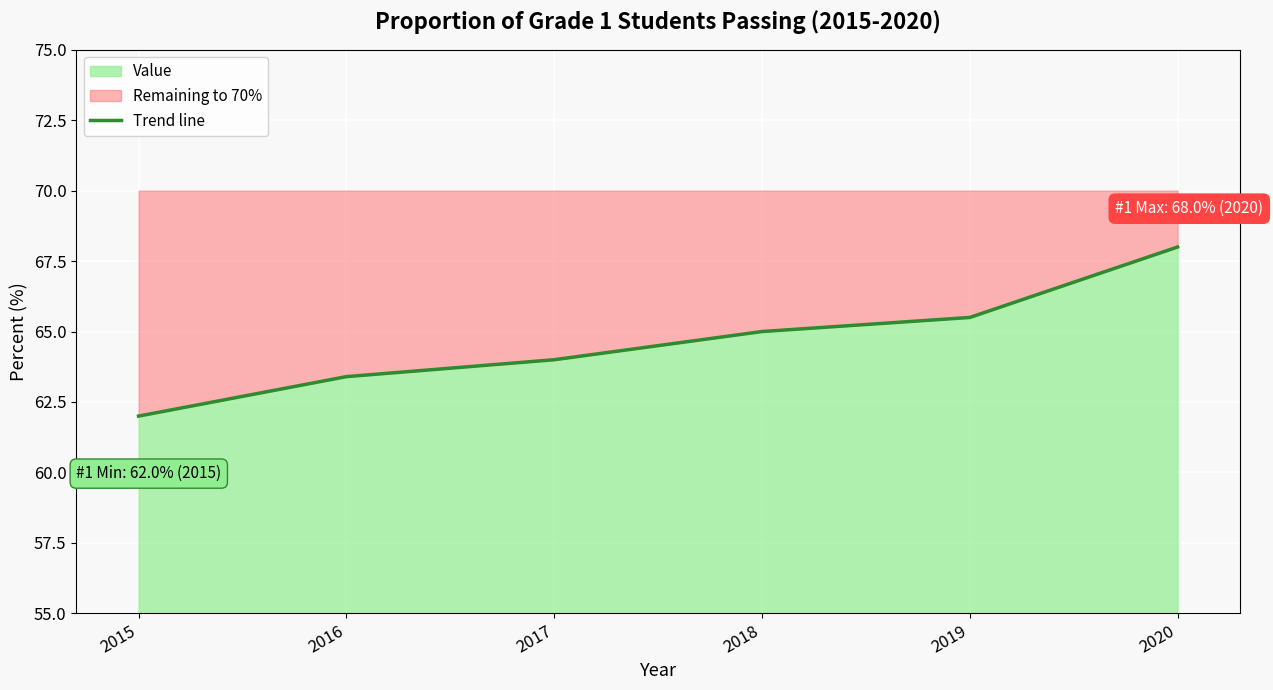

What is the ratio of the value at 2016 to the value at 2018?

1.0